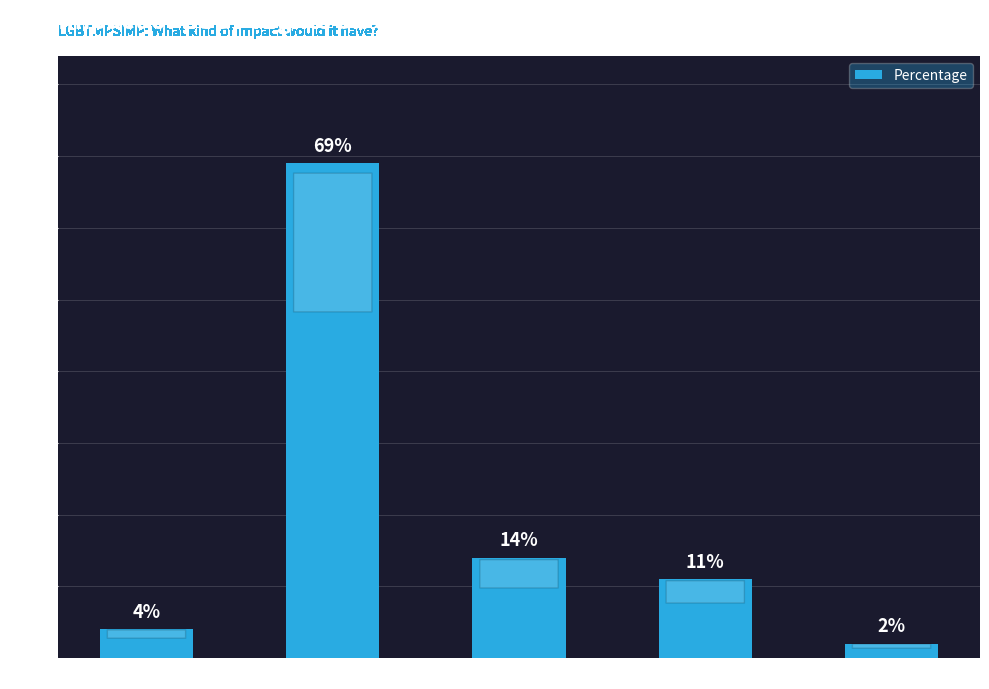

What position from the right is A negative impact?

4